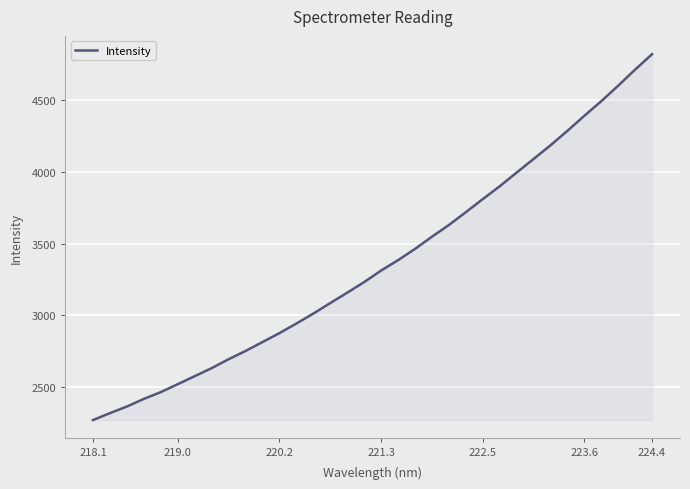

What is the minimum value shown in the chart?

2272.0